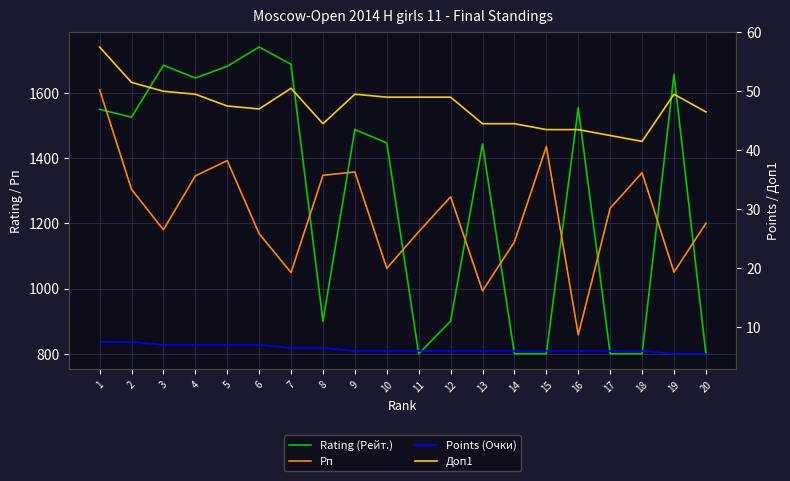

Which series has the largest total across all categories?

Rating (Рейт.)